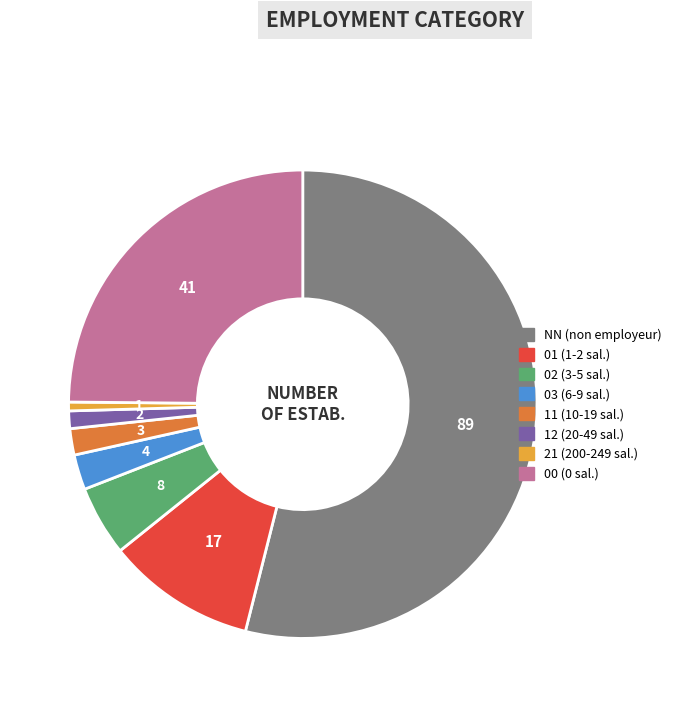

What is the majority slice?

NN